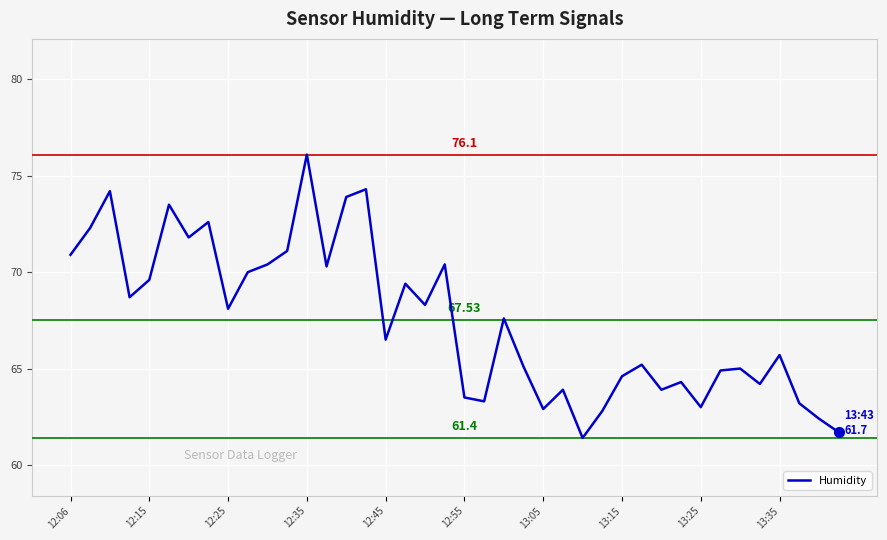

Does the chart display data point markers on the line(s)?

No